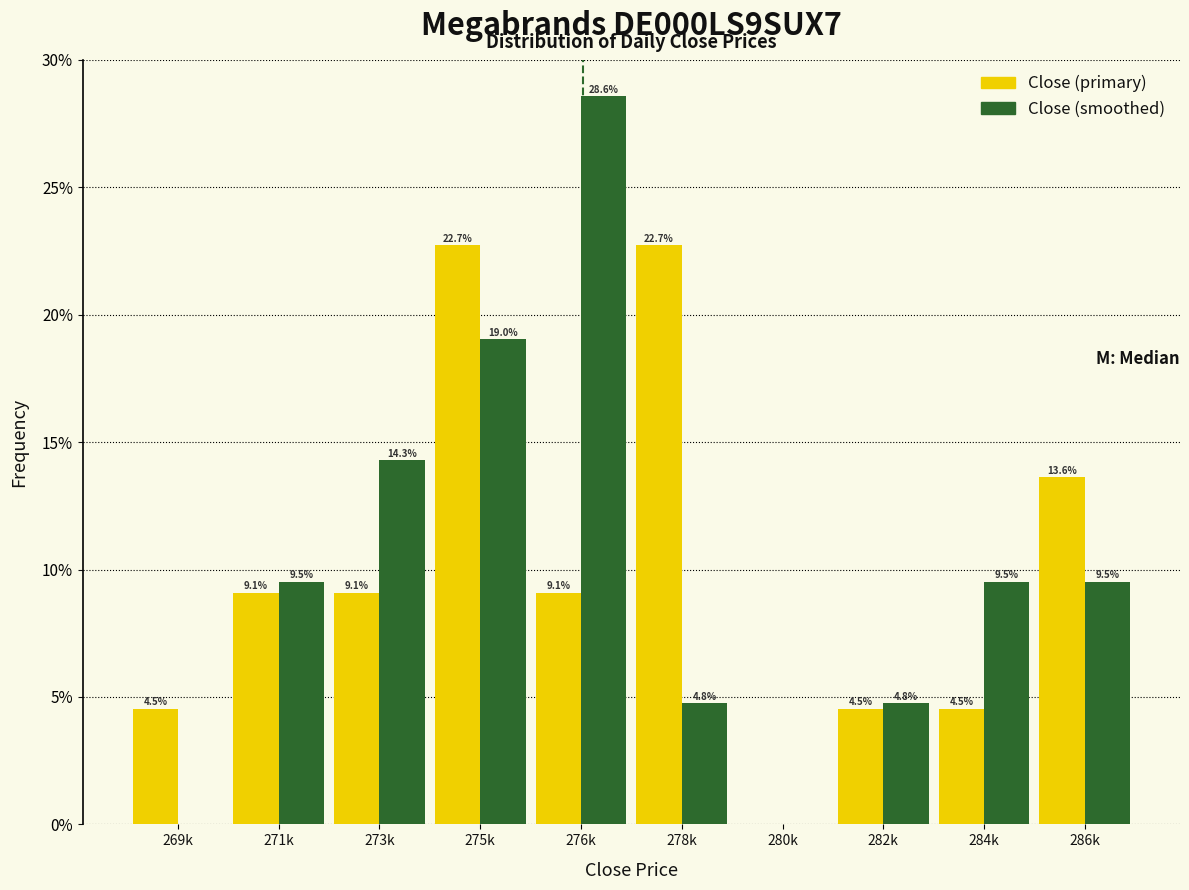

Reading right to left, transcribe all the data shown in this chart.

Close (primary): 286k=13.6	284k=4.5	282k=4.5	280k=0.0	278k=22.7	276k=9.1	275k=22.7	273k=9.1	271k=9.1	269k=4.5
Close (smoothed): 286k=9.5	284k=9.5	282k=4.8	280k=0.0	278k=4.8	276k=28.6	275k=19.0	273k=14.3	271k=9.5	269k=0.0